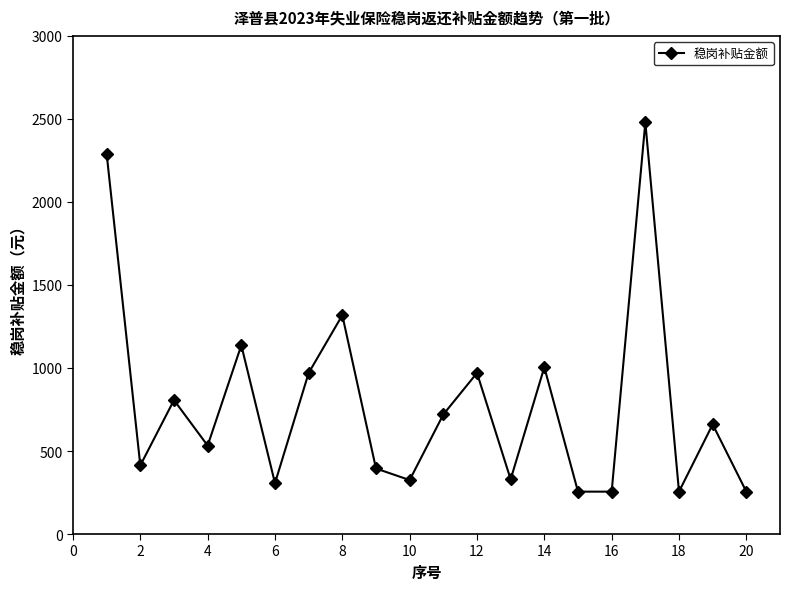

What is the difference between the maximum and second lowest values?

2224.1